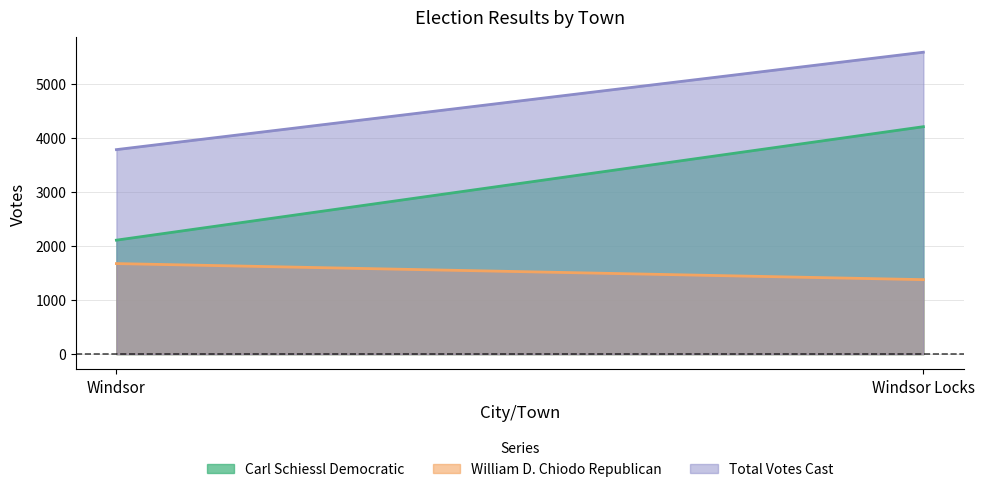

Rank the categories by Total Votes Cast value from highest to lowest.

Windsor Locks, Windsor